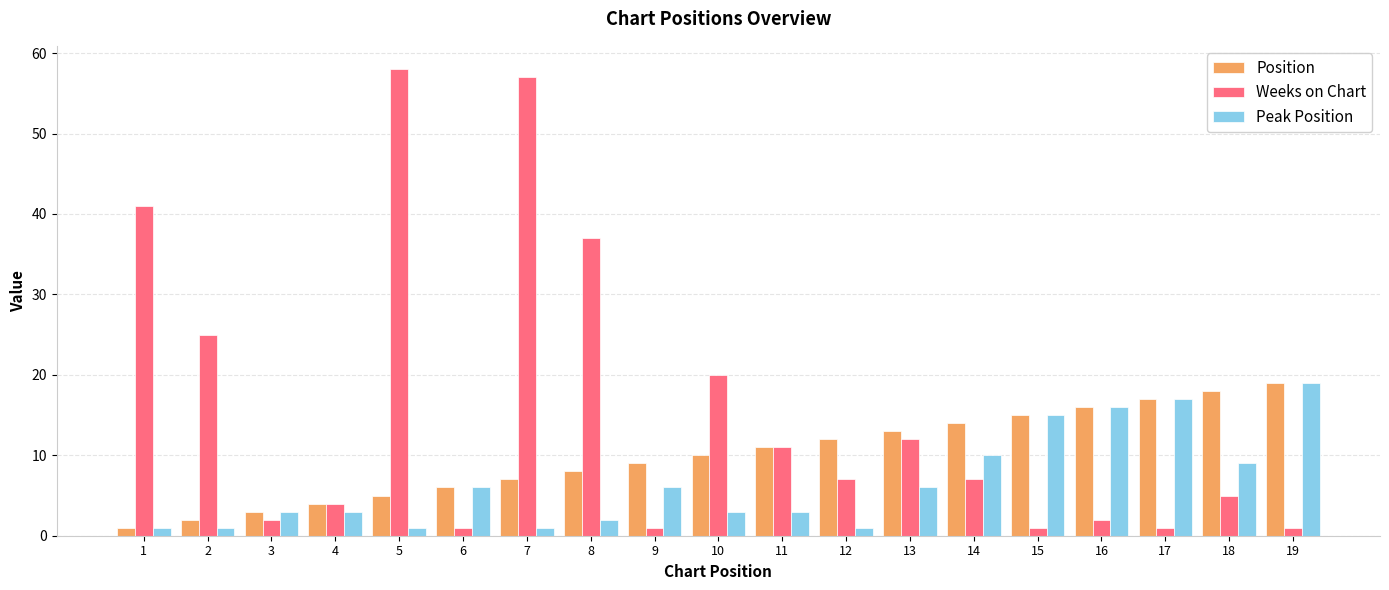

Which series has the largest range (max minus min)?

Weeks on Chart